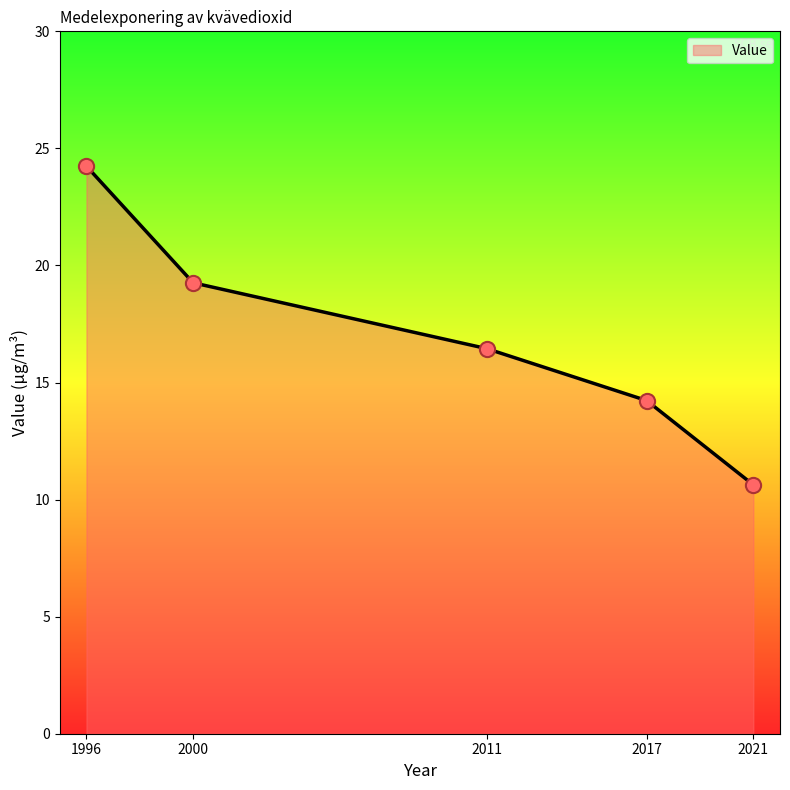

What is the change in value from 2000 to 2021?

-8.6